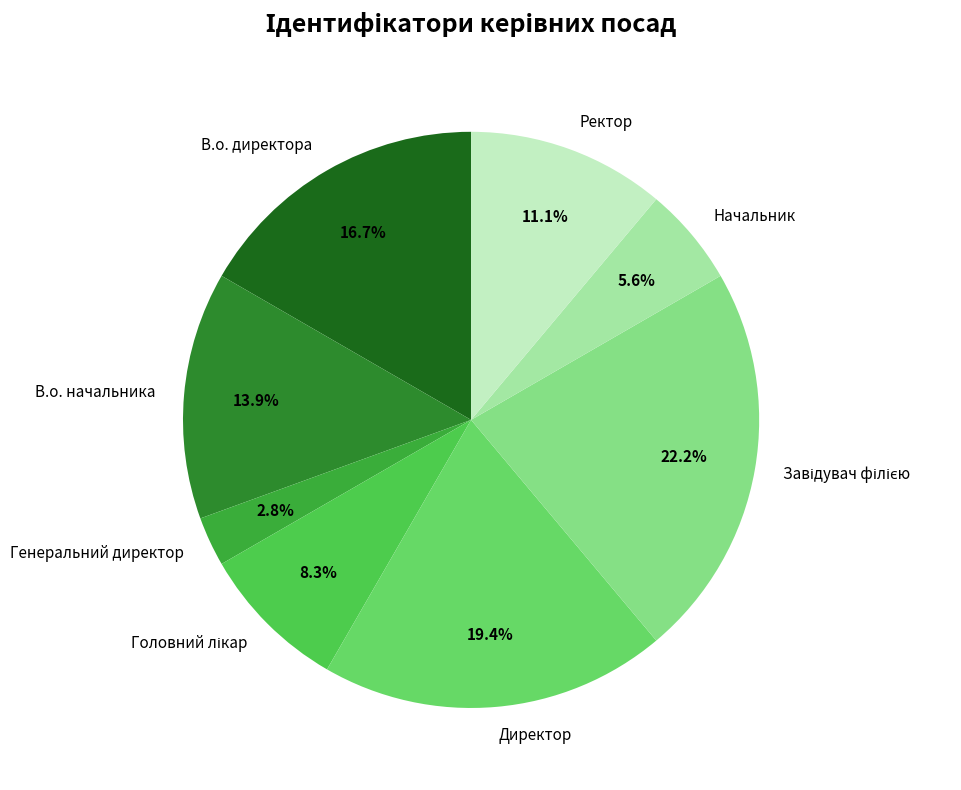

To the nearest percent, what is the difference between the largest and smallest slice percentages?

19%